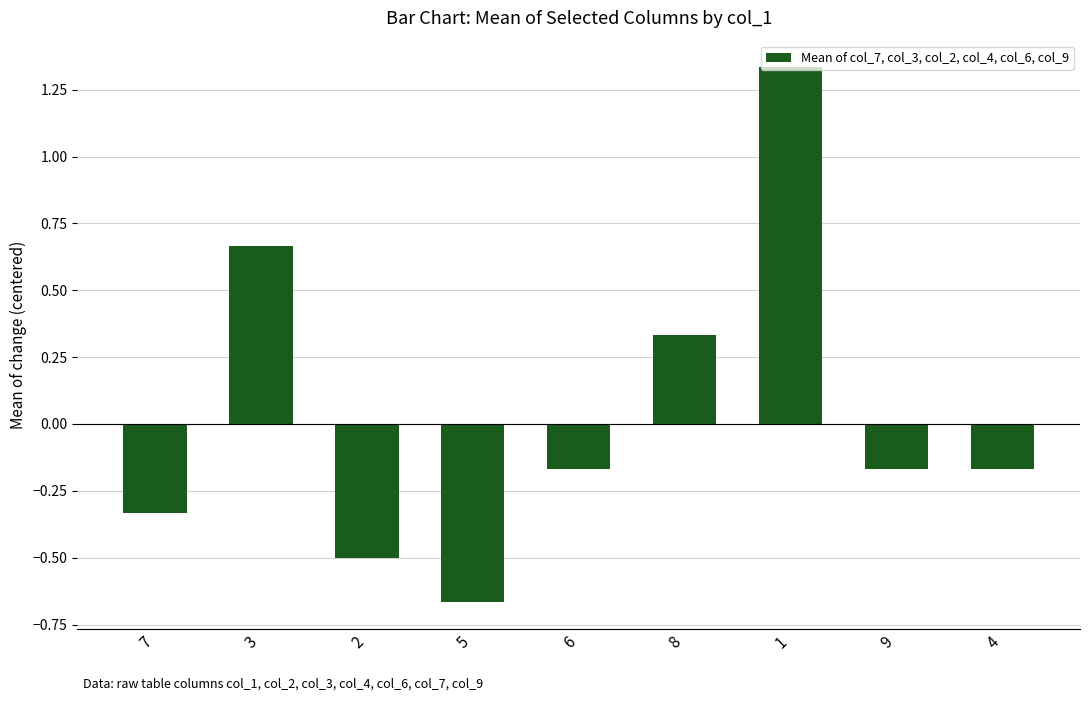

What is the label of the 3rd bar from the left?

2